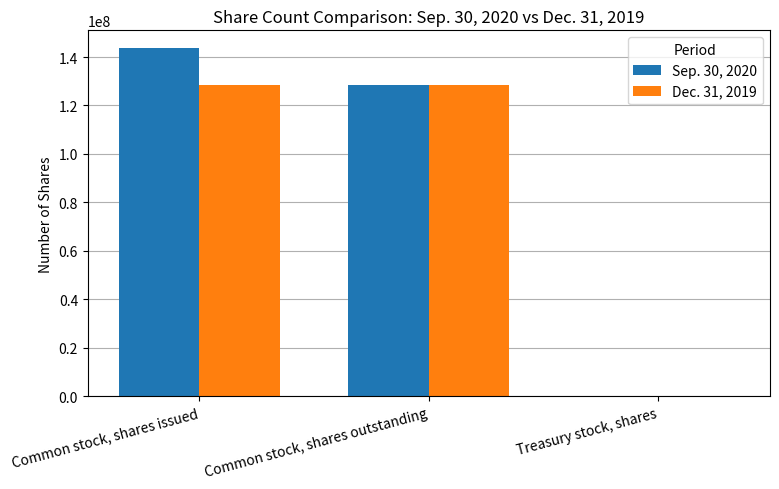

Reading left to right, what are all the values shown in this chart?

Sep. 30, 2020: Common stock, shares issued=143817614	Common stock, shares outstanding=128326243	Treasury stock, shares=100000
Dec. 31, 2019: Common stock, shares issued=128326243	Common stock, shares outstanding=128326243	Treasury stock, shares=100000